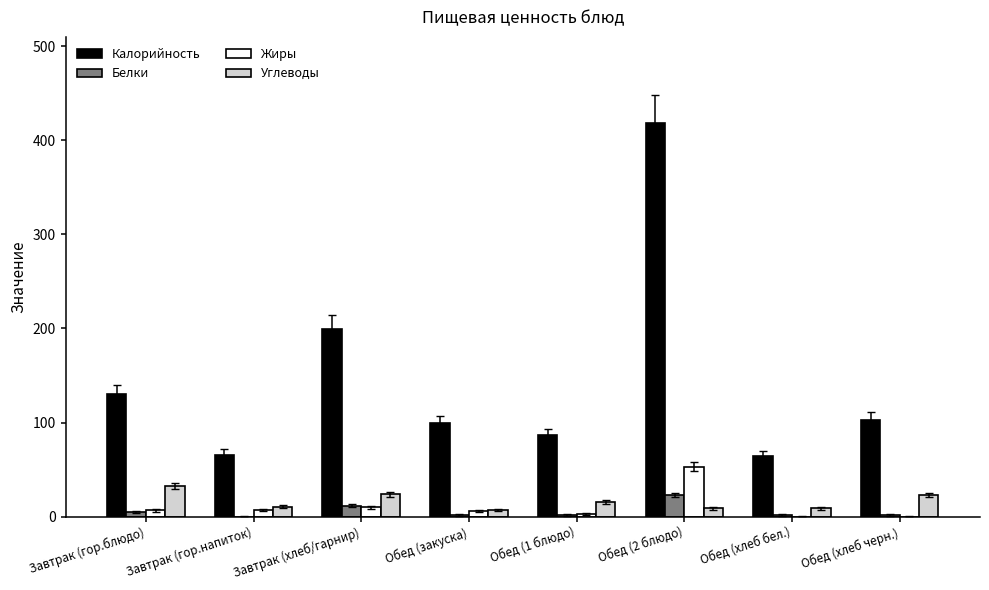

Which series has the largest total across all categories?

Калорийность